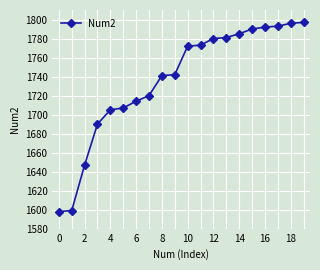

What is the minimum value shown in the chart?

1598